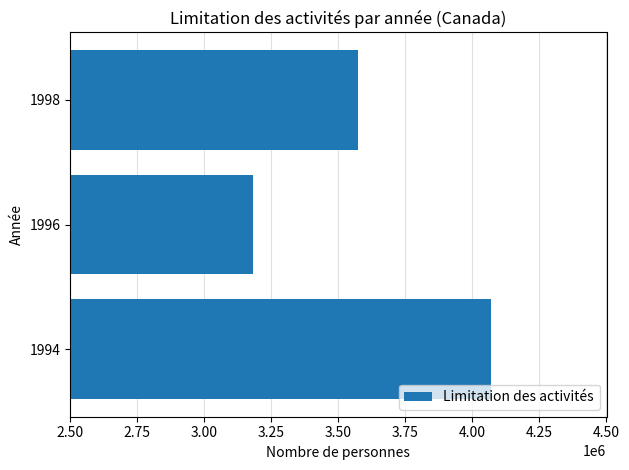

Reading bottom to top, what are all the values shown in this chart?

4067840	3183055	3573894